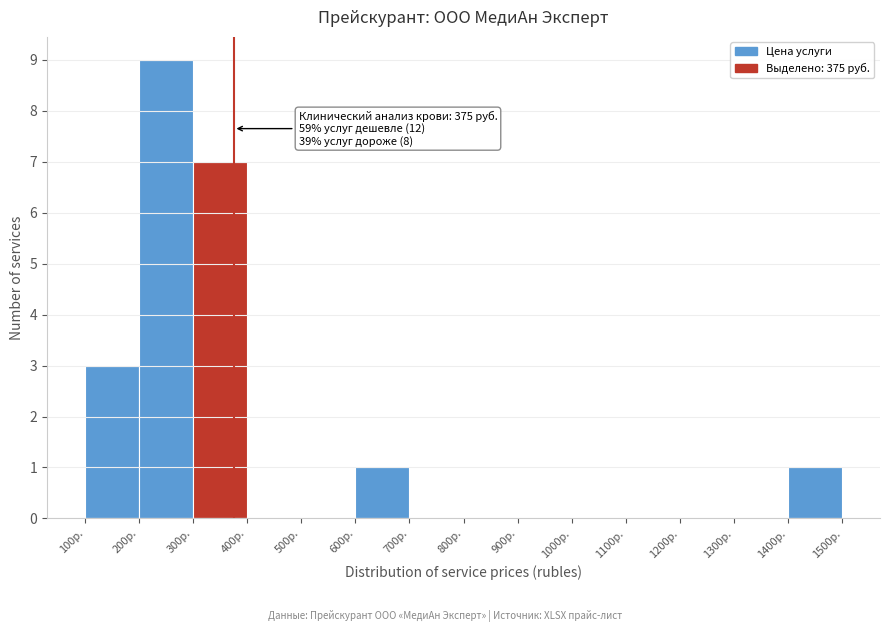

Which range on the x-axis has the tallest bar?

200 to 300